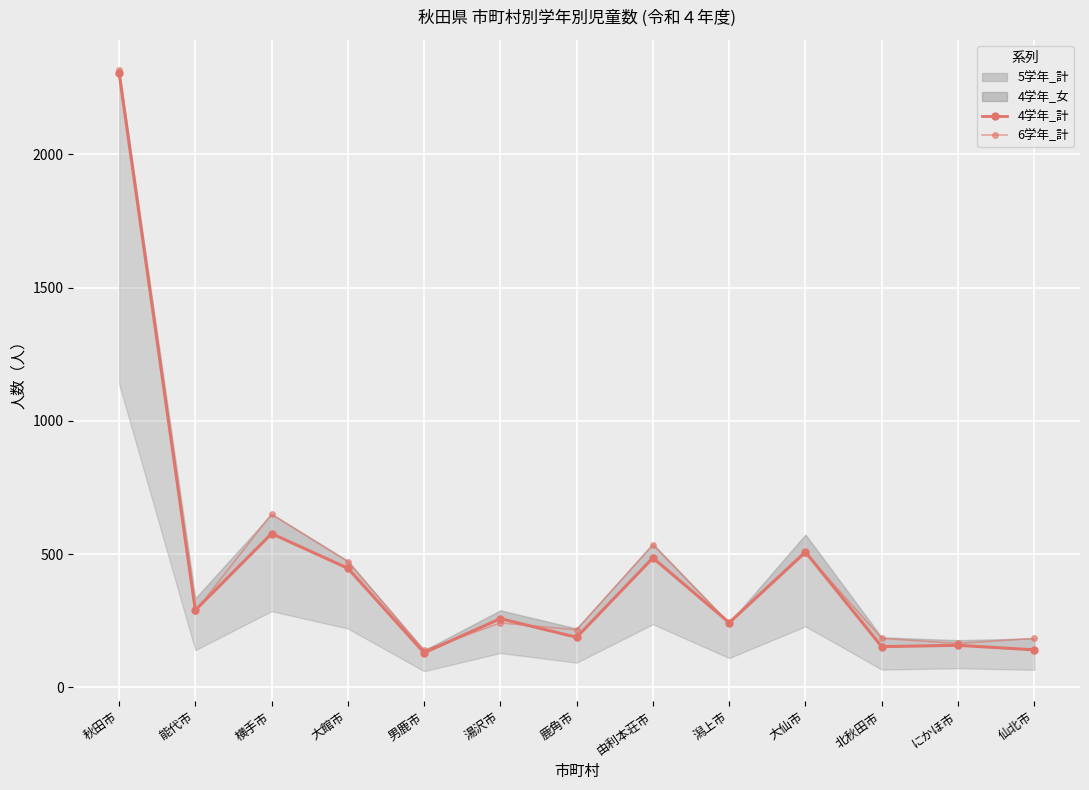

Which series has the largest total across all categories?

6学年_計